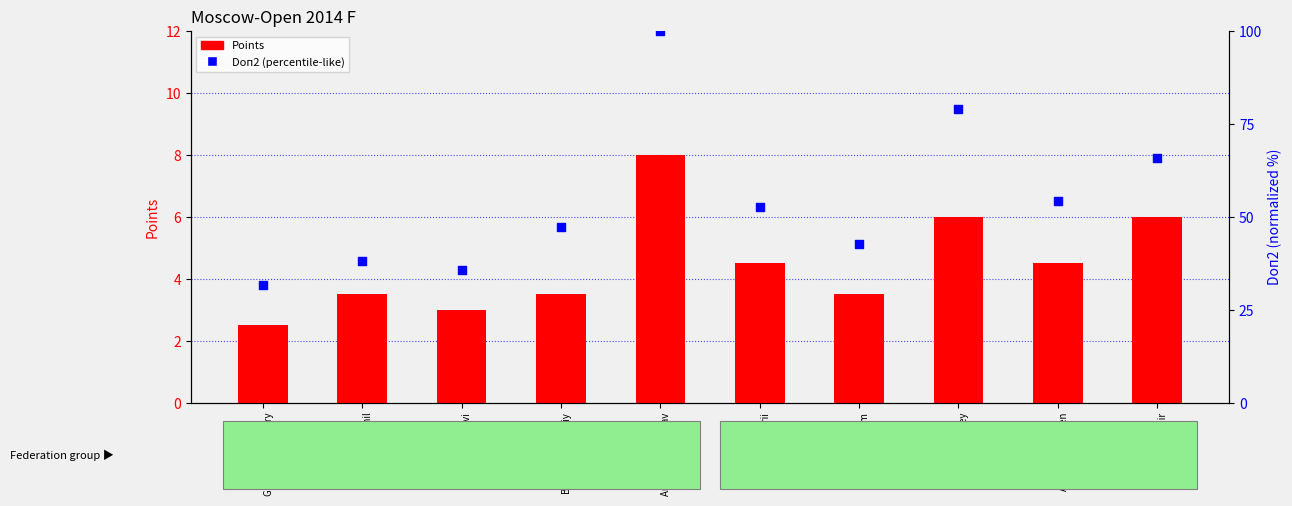

What are all the series names shown in the legend?

Points, Doп2 (percentile-like)